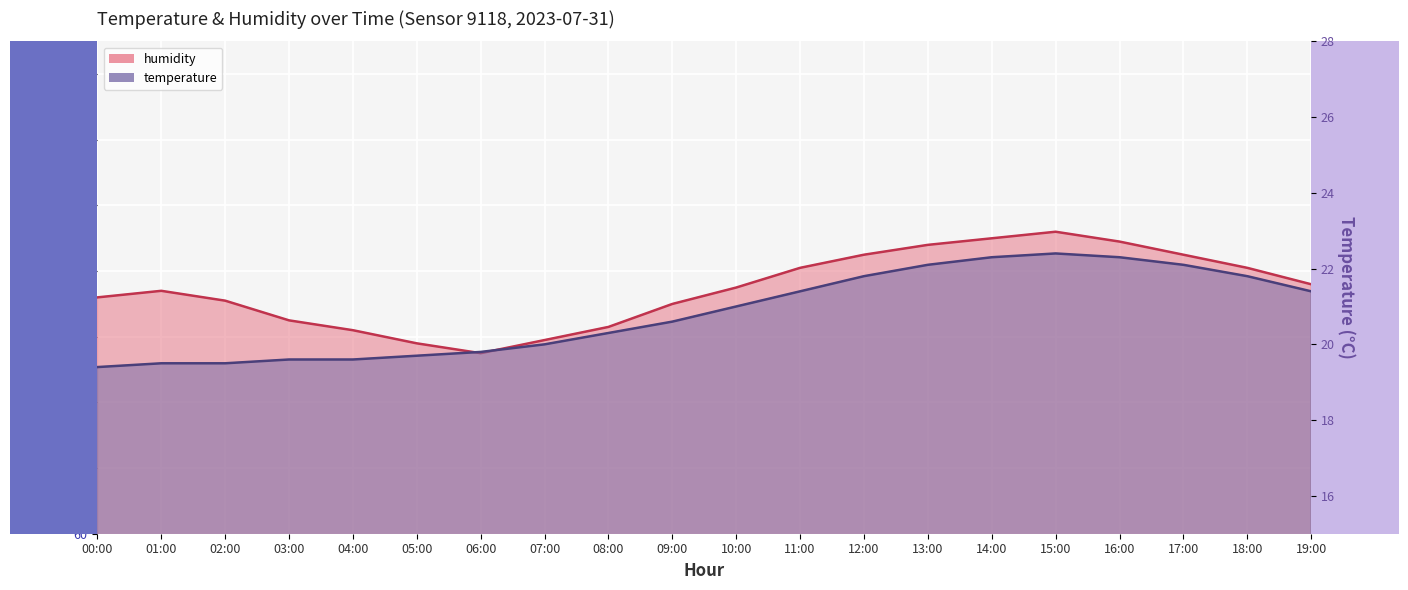

What is the difference between the second highest and second lowest values in the temperature series?

2.8